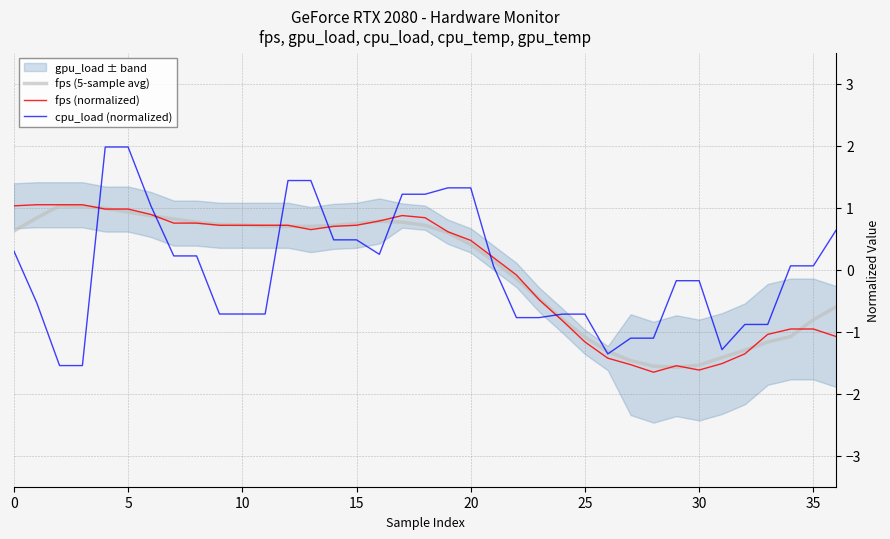

What is the minimum value for fps (5-sample avg)?

-1.6